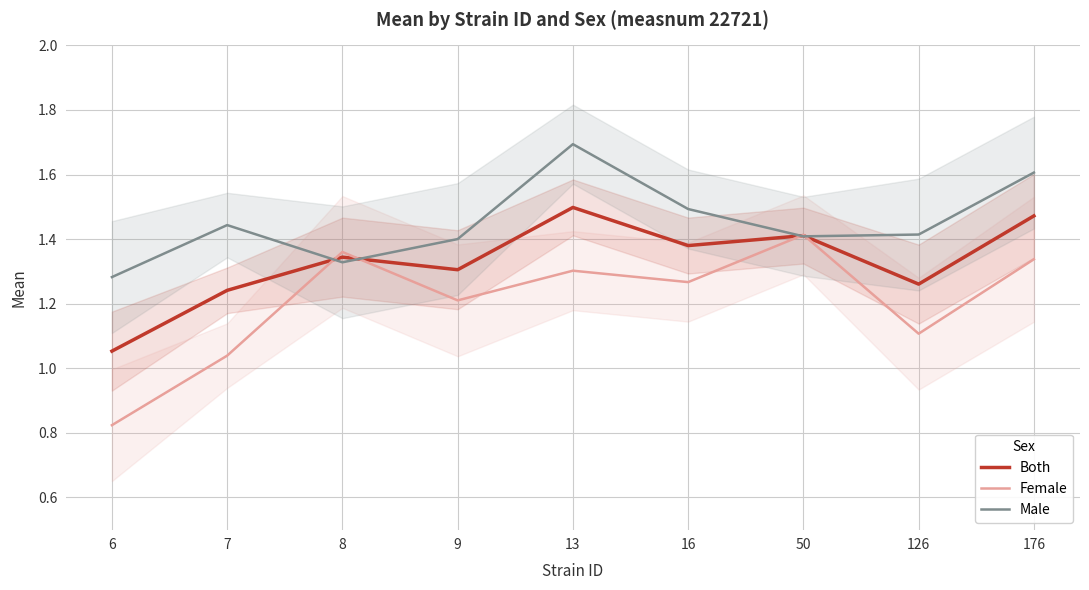

What is the sum of the Female values at 6 and 13?

2.1